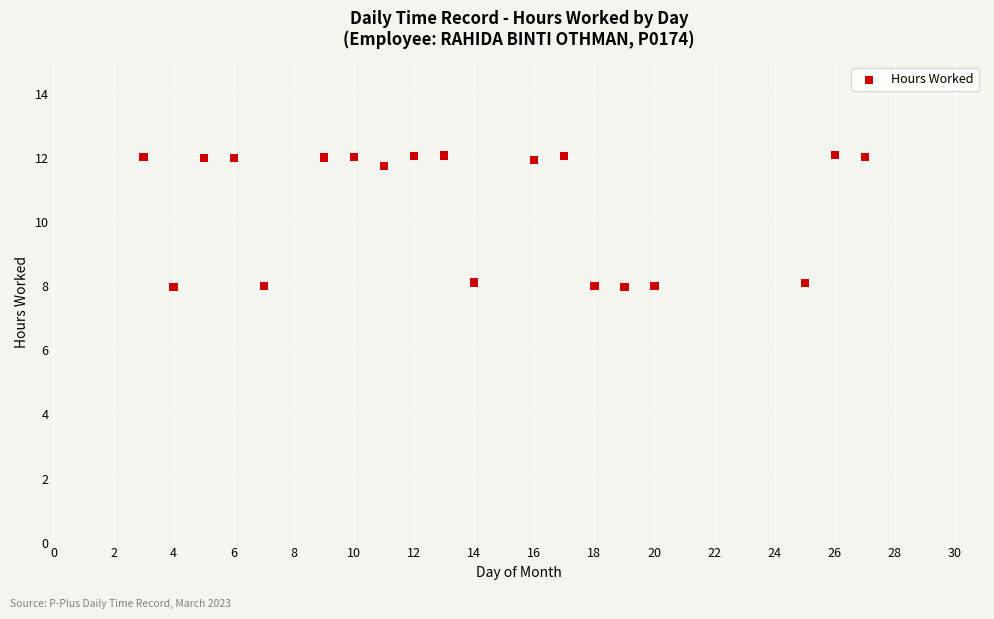

What is the range of Y values (max minus min)?

4.1